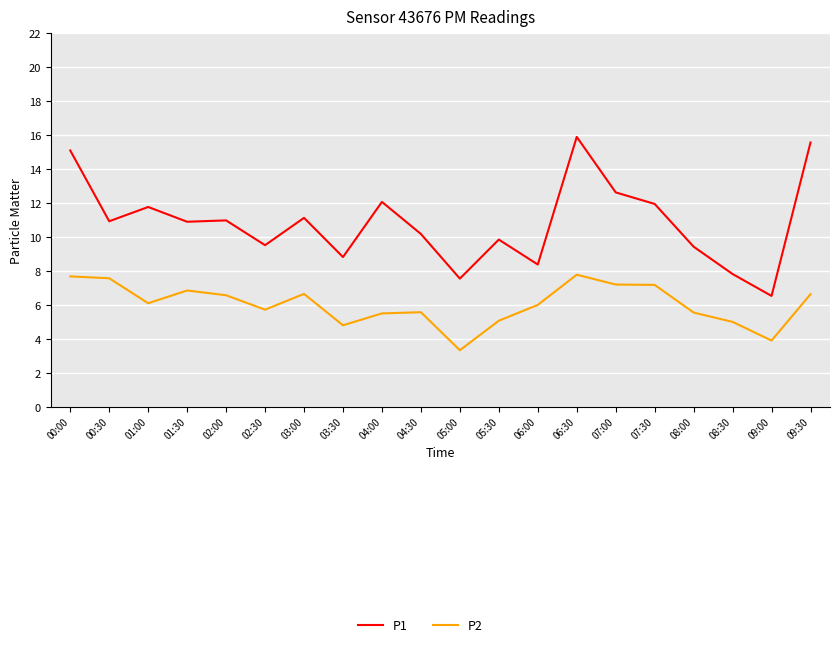

True or false: P2 has a value of 7.2 at 07:30.

True